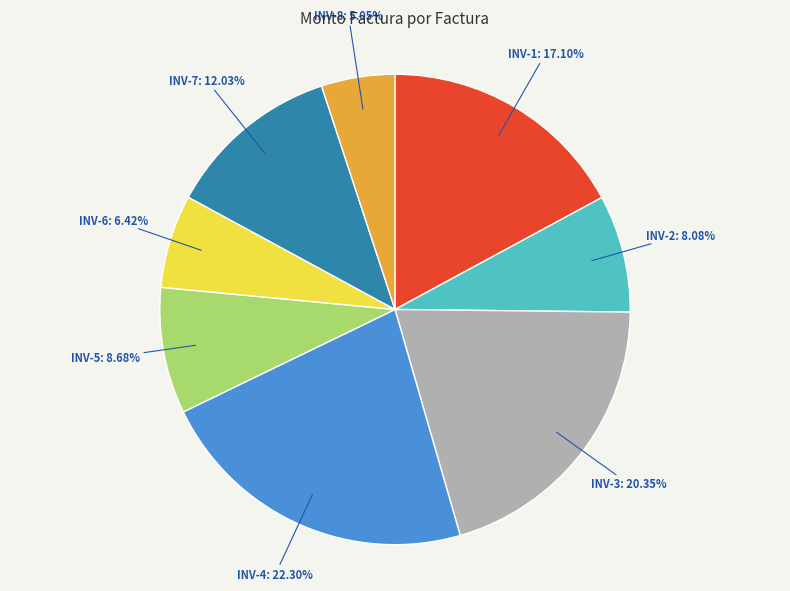

Is there a majority slice in this chart?

No